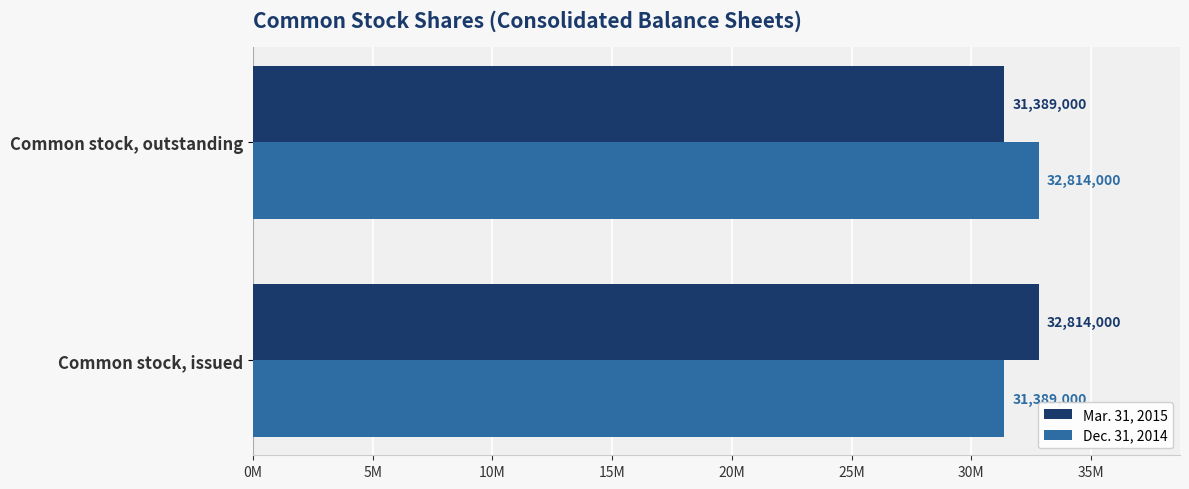

Reading left to right, list all the values displayed in this chart.

Mar. 31, 2015: 32814000	31389000
Dec. 31, 2014: 31389000	32814000